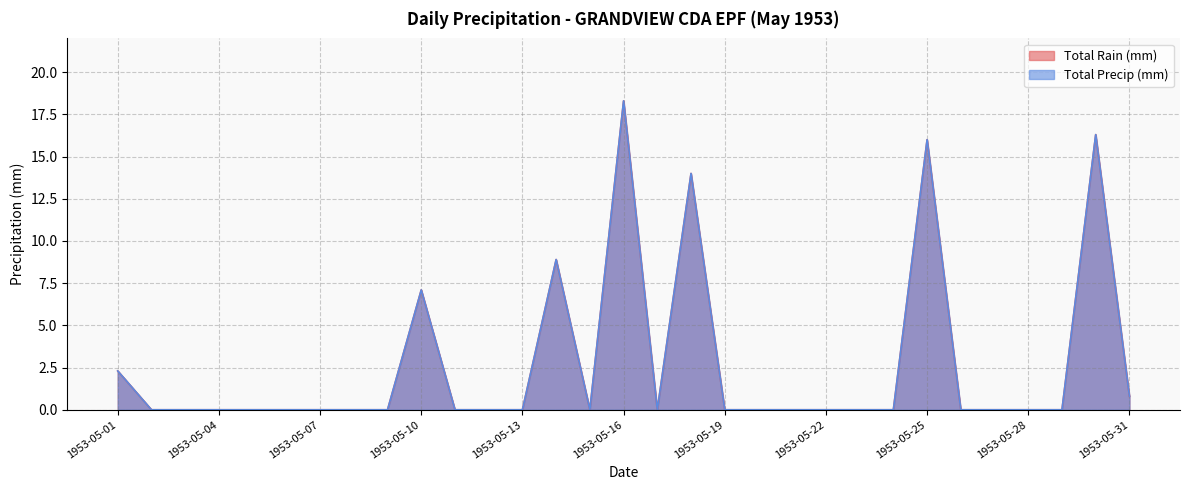

Which category has the lowest value across all series?

1953-05-02